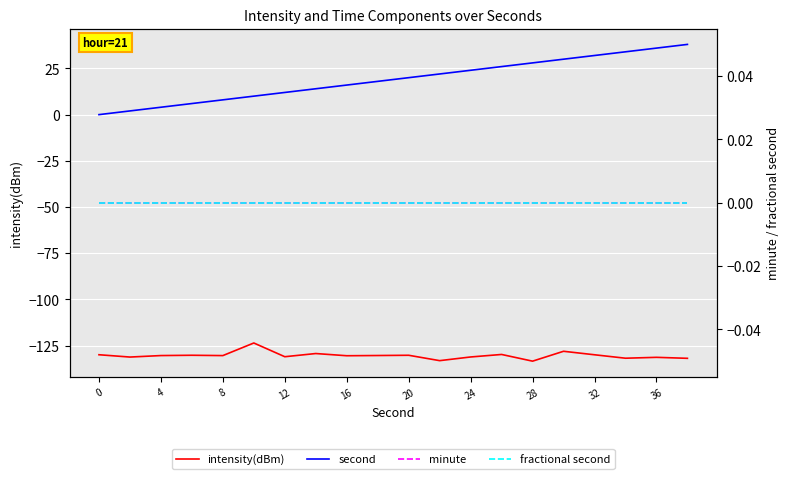

How many data points in second are less than 20?

10